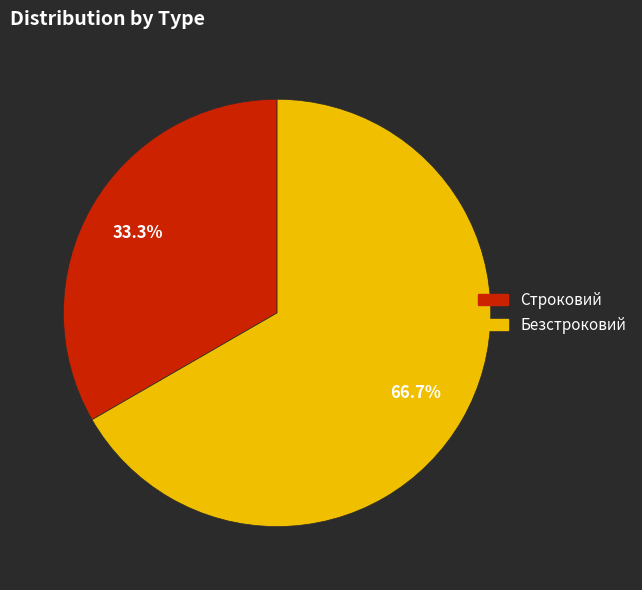

True or false: Строковий accounts for 39% of the total.

False